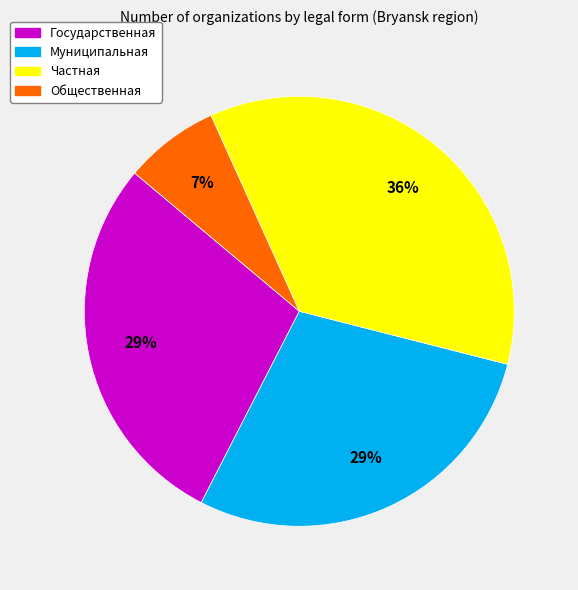

Combined, do Частная and Государственная account for over 50%?

Yes